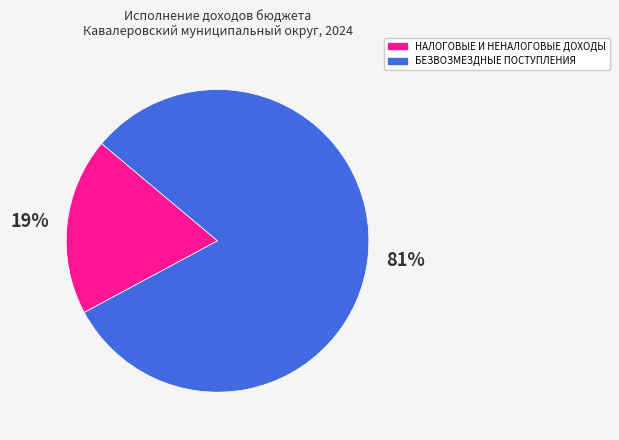

How many slices are in this pie chart?

2